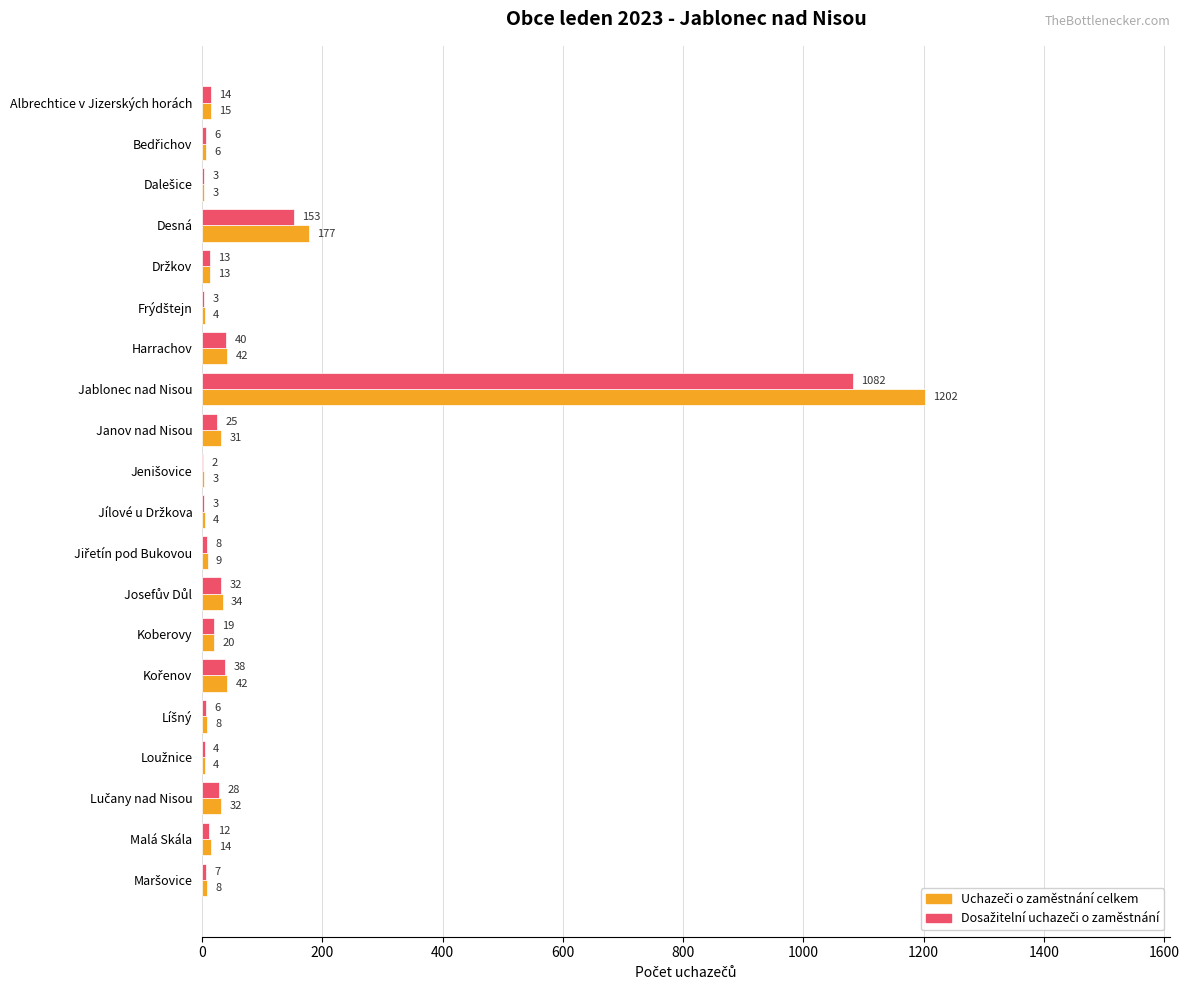

Which label corresponds to the largest value in the chart?

Jablonec nad Nisou